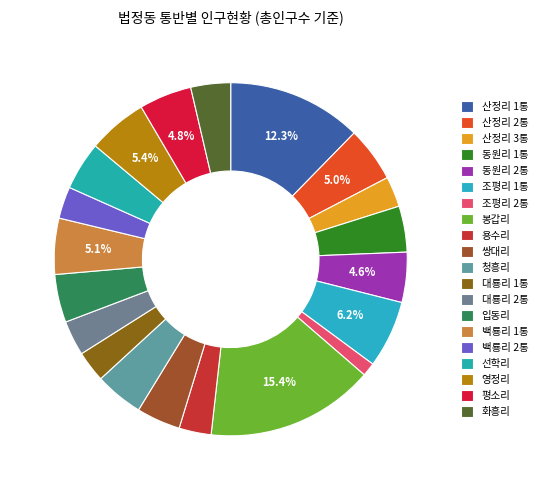

Is it true that 용수리 is 3% of the pie?

True